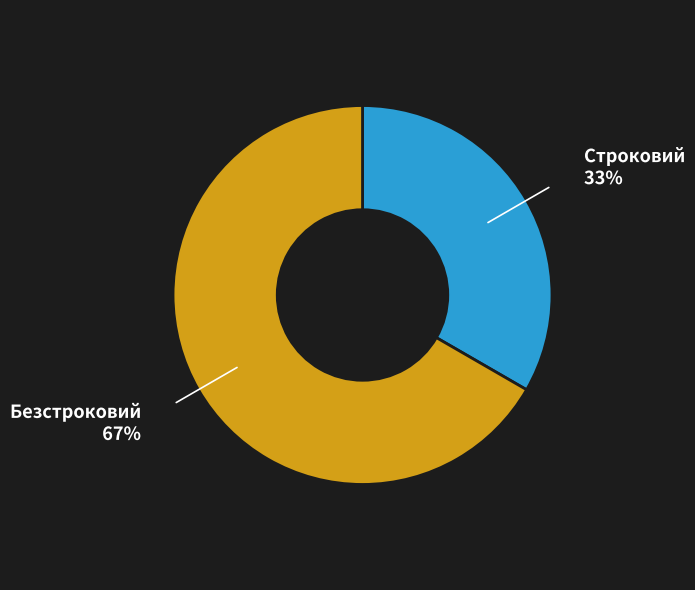

Which slice is the largest?

Безстроковий